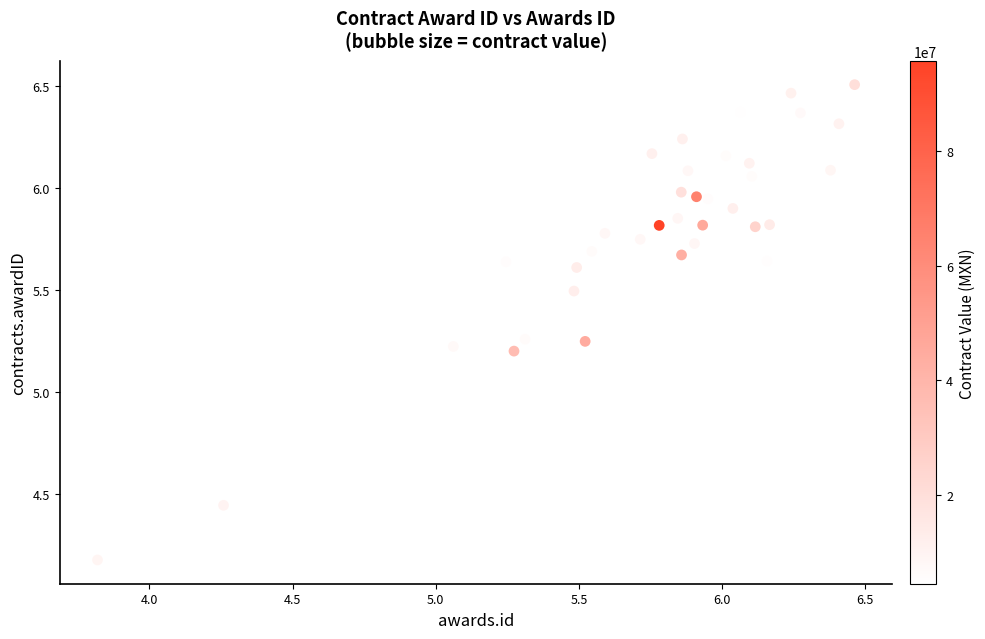

What is the range of X values (max minus min)?

2.6